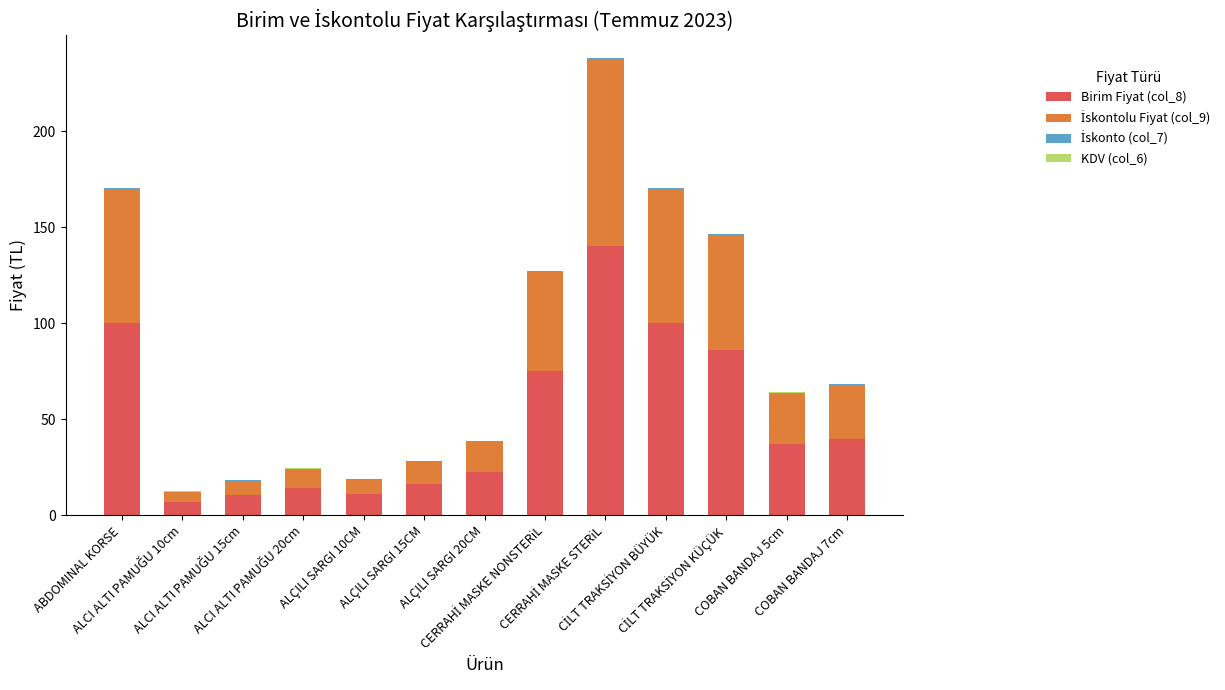

True or false: Birim Fiyat (col_8) has a value of 22.6 at ALÇILI SARGI 20CM.

True